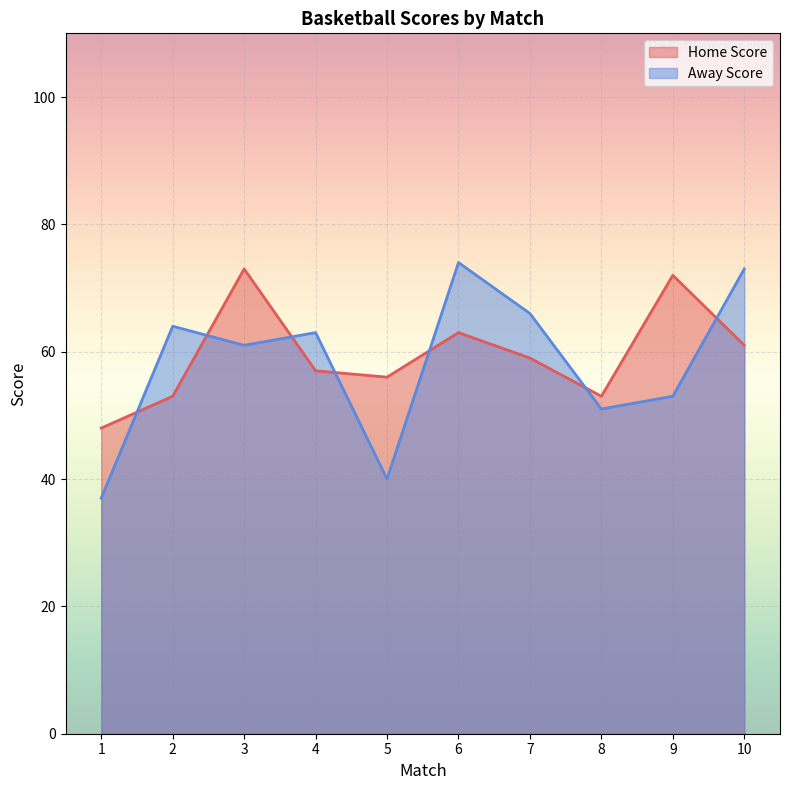

The value of Away Score at 7 is 66. True or false?

True